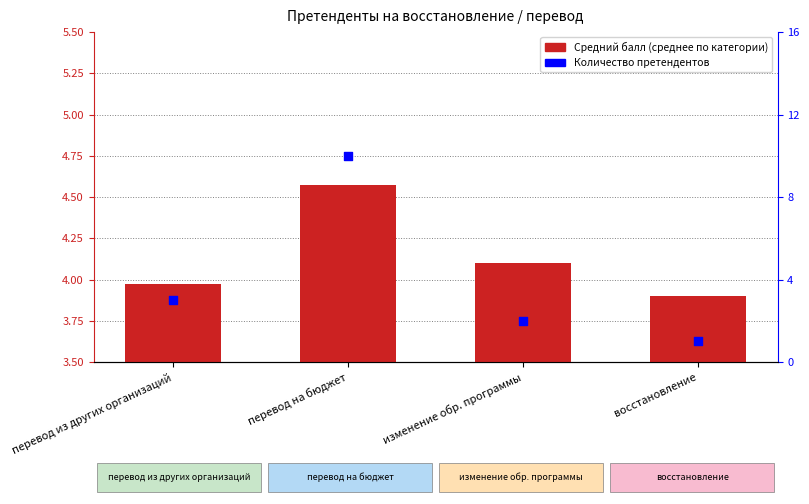

Which series contains the highest Y value?

Количество претендентов